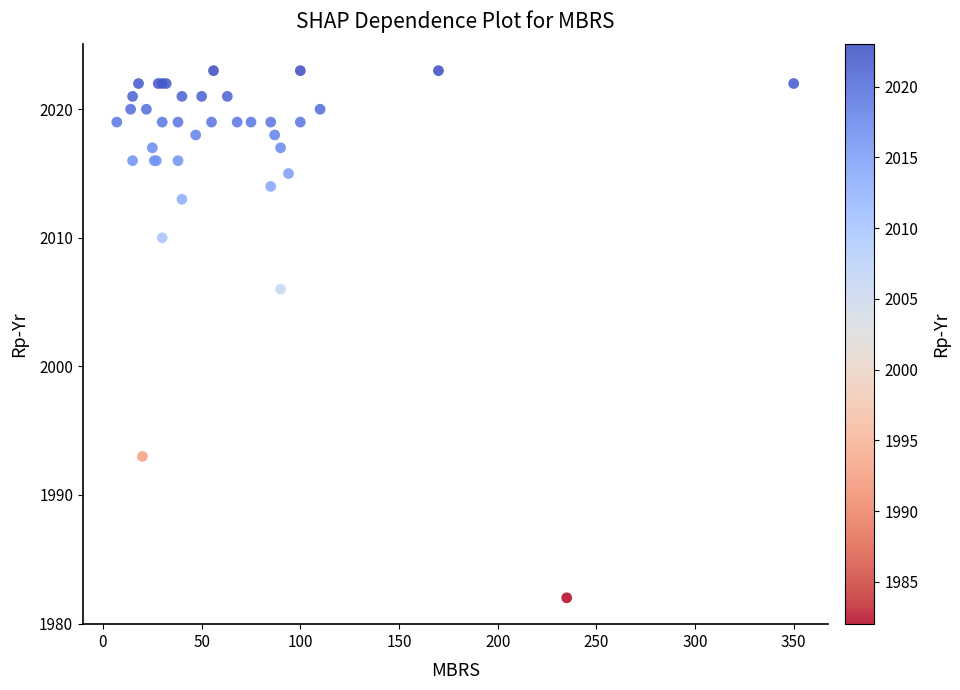

What Y value in the scatter plot is closest to 2002?

2006